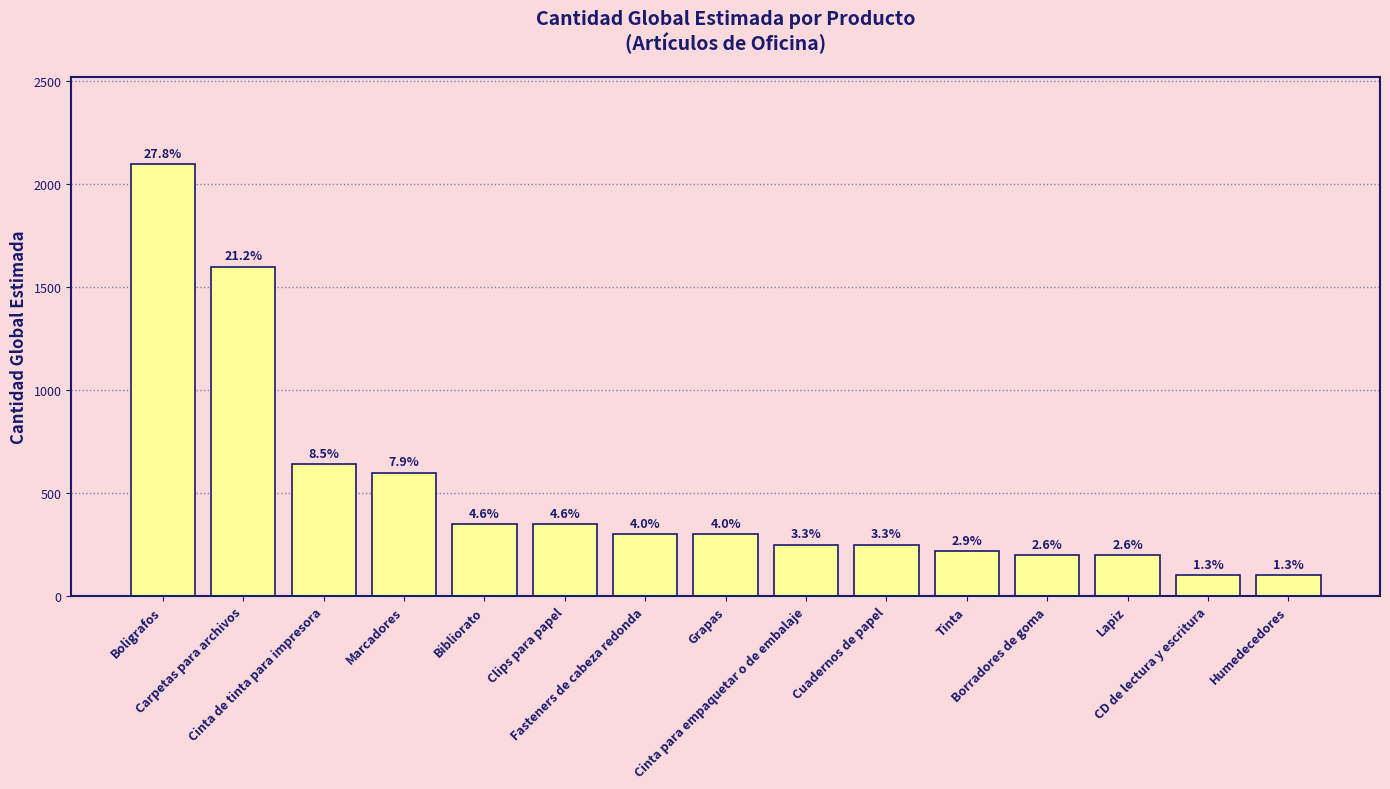

Does the chart contain any negative values?

No